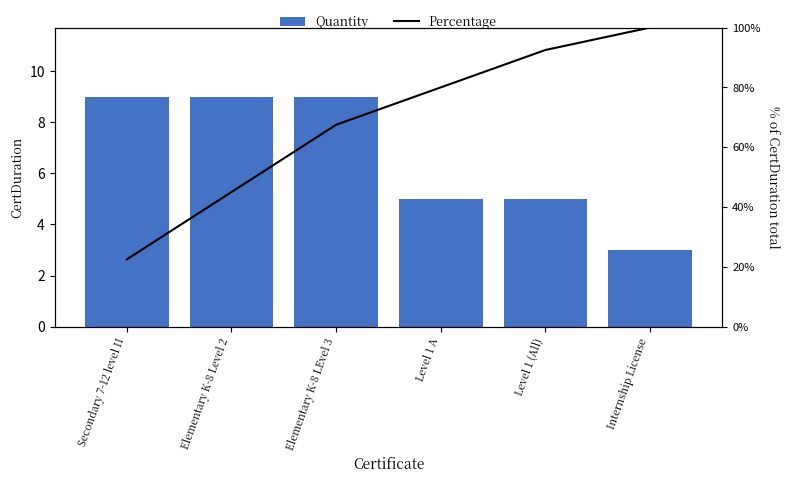

What are all the series names shown in the legend?

Quantity, Percentage